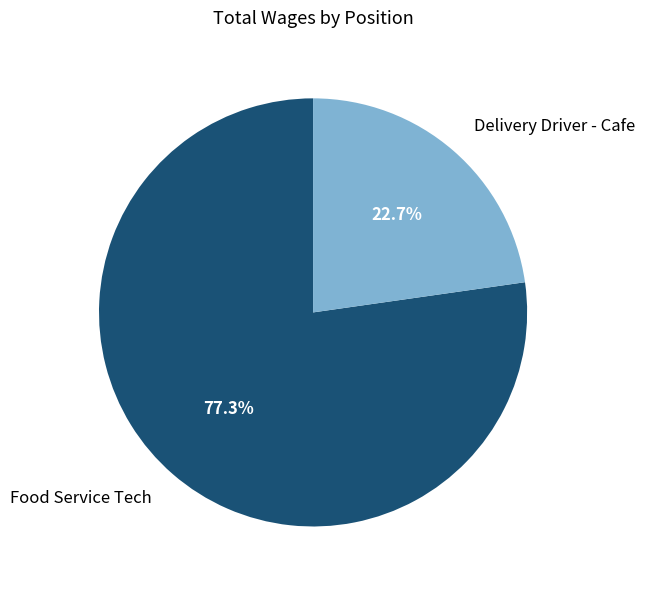

Between Food Service Tech and Delivery Driver - Cafe, which is larger?

Food Service Tech